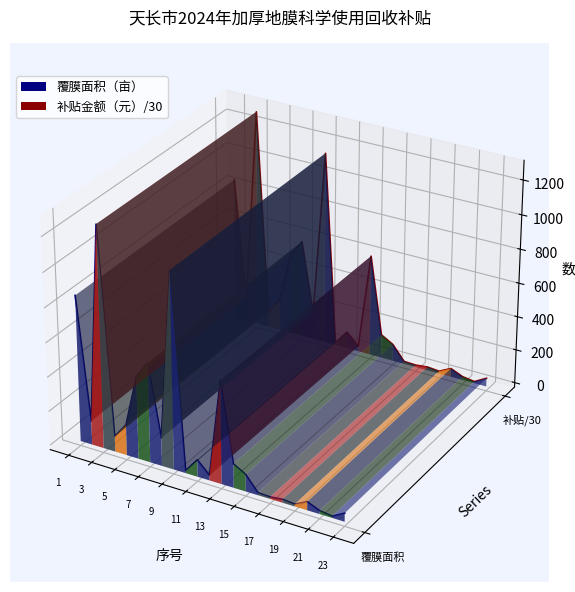

At which label does 覆膜面积（亩） reach its minimum?

21